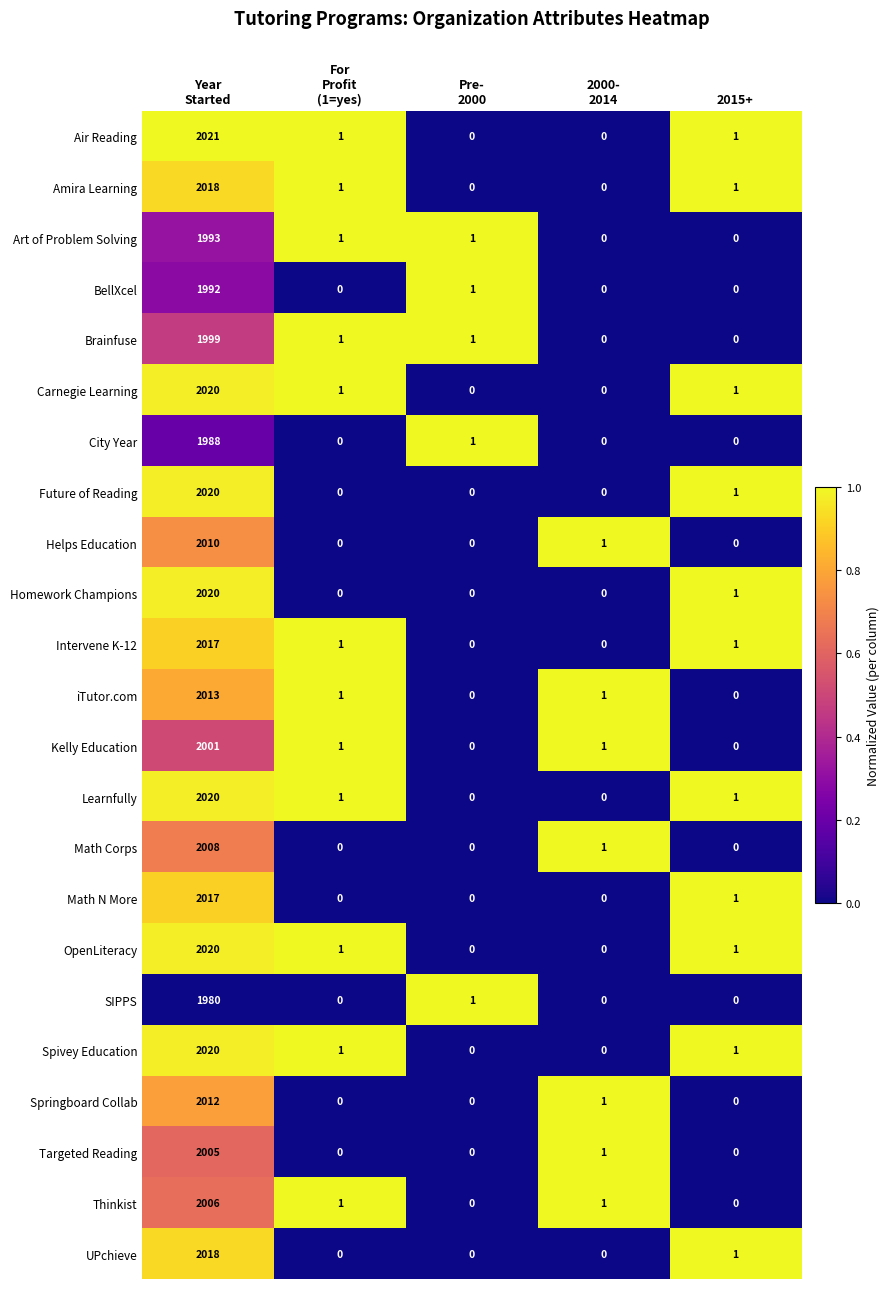

Which series has the largest range (max minus min)?

Air Reading